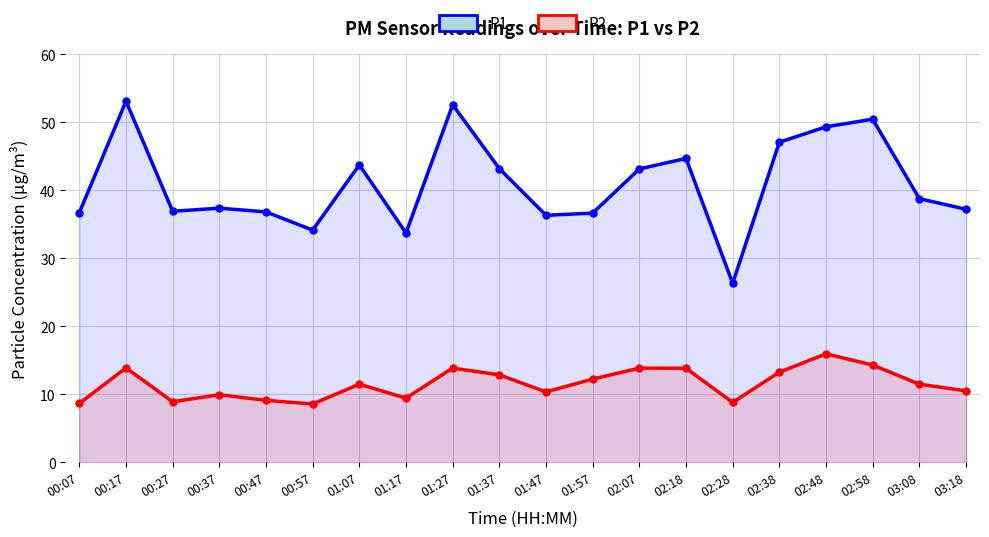

What position from the right is 00:47?

16